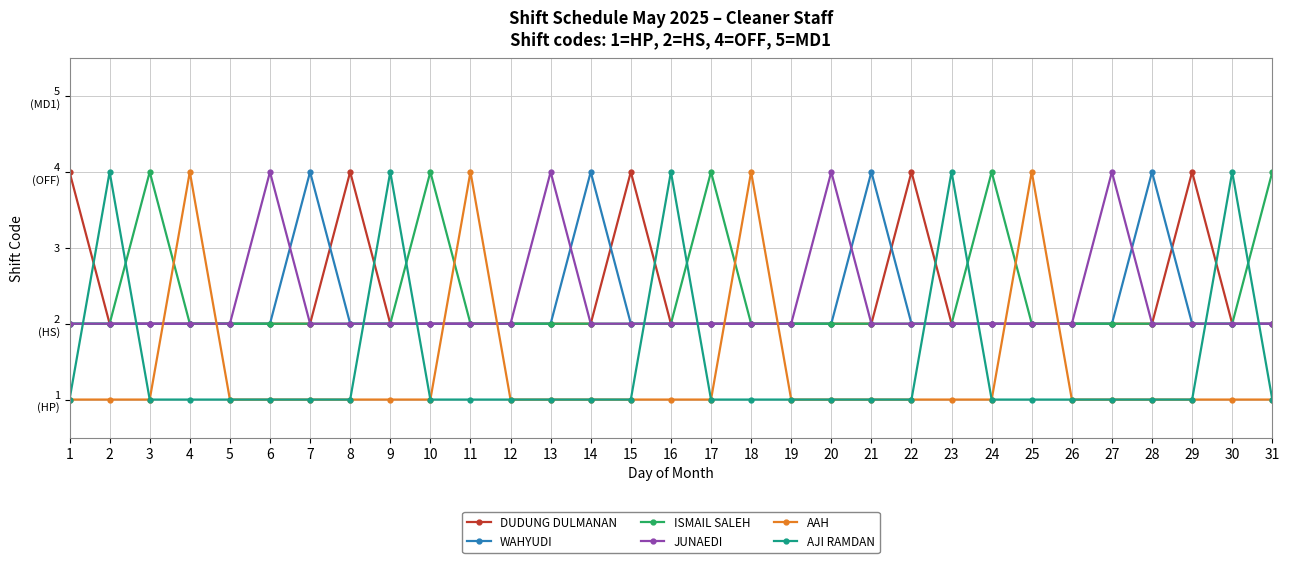

What is the value of the ISMAIL SALEH point at the 6th from the left?

2